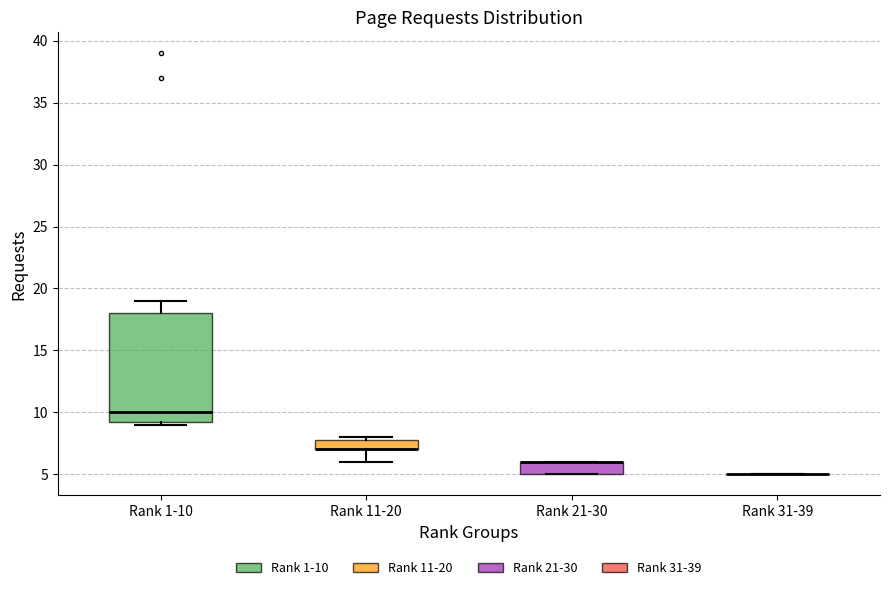

Where is the lower edge of the box for Rank 21-30 on the y-axis? The values are not printed on the chart, so give them approximately, as read against the axis.

5.0